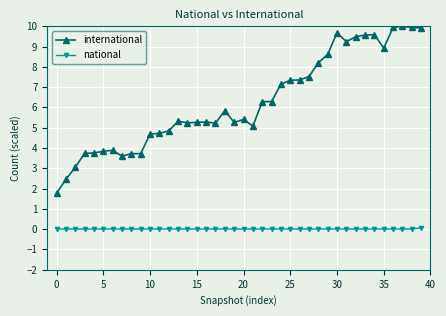

What is the maximum value shown in the chart?

10.0